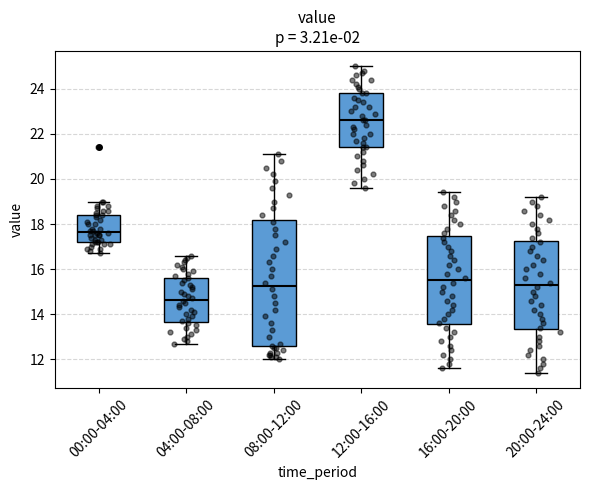

Reading left to right, transcribe this box plot: for each box, give where its median line is, the range the box spans, and where its two whiskers end, as read against the y-axis. The values are not printed on the chart, so give them approximately, as read against the axis.

00:00-04:00: median 17.6, box 17.2 to 18.4, whiskers 16.8 to 19.0
04:00-08:00: median 14.6, box 13.6 to 15.6, whiskers 12.8 to 16.6
08:00-12:00: median 15.2, box 12.6 to 18.2, whiskers 12.0 to 21.2
12:00-16:00: median 22.6, box 21.4 to 23.8, whiskers 19.6 to 25.0
16:00-20:00: median 15.6, box 13.6 to 17.4, whiskers 11.6 to 19.4
20:00-24:00: median 15.4, box 13.4 to 17.2, whiskers 11.4 to 19.2